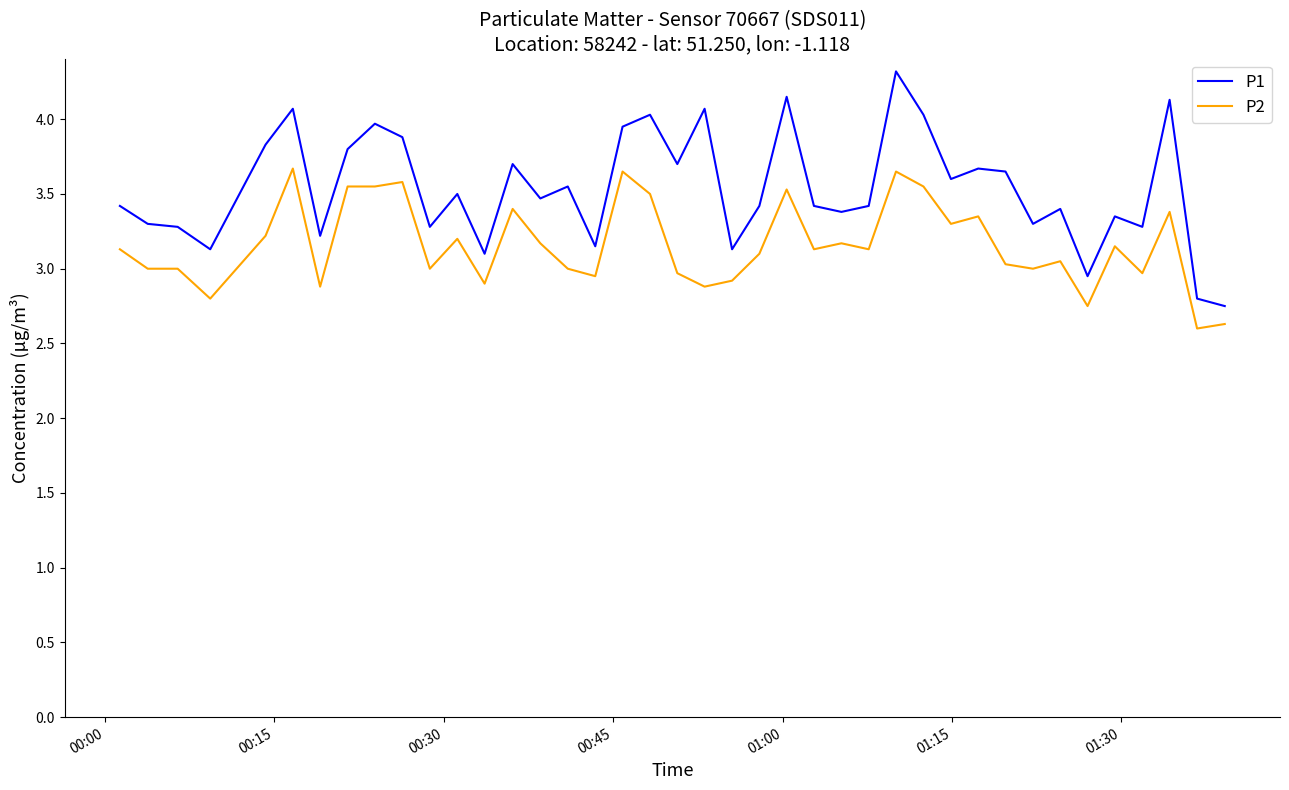

What is the difference between the maximum and minimum values in the P2 series?

1.1